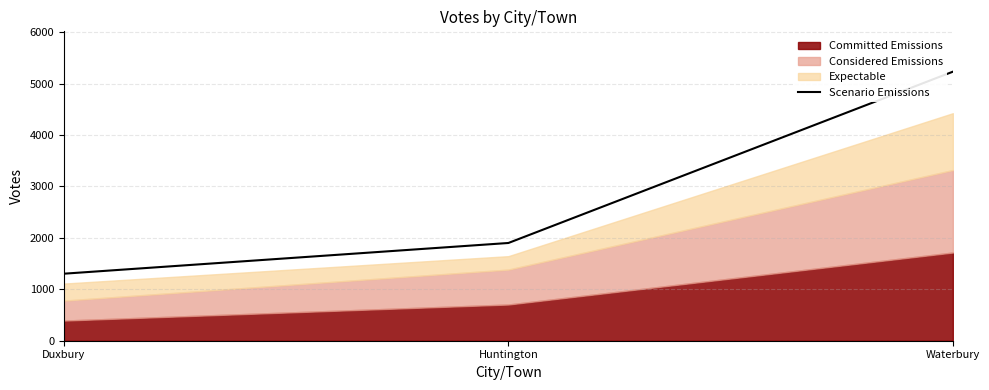

What is the sum of all values?

8433